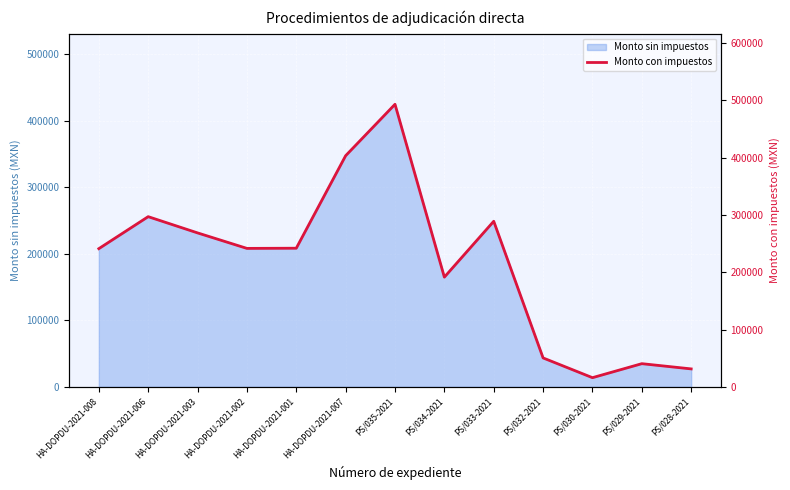

True or false: there are more than 0 points higher than both neighbors.

True